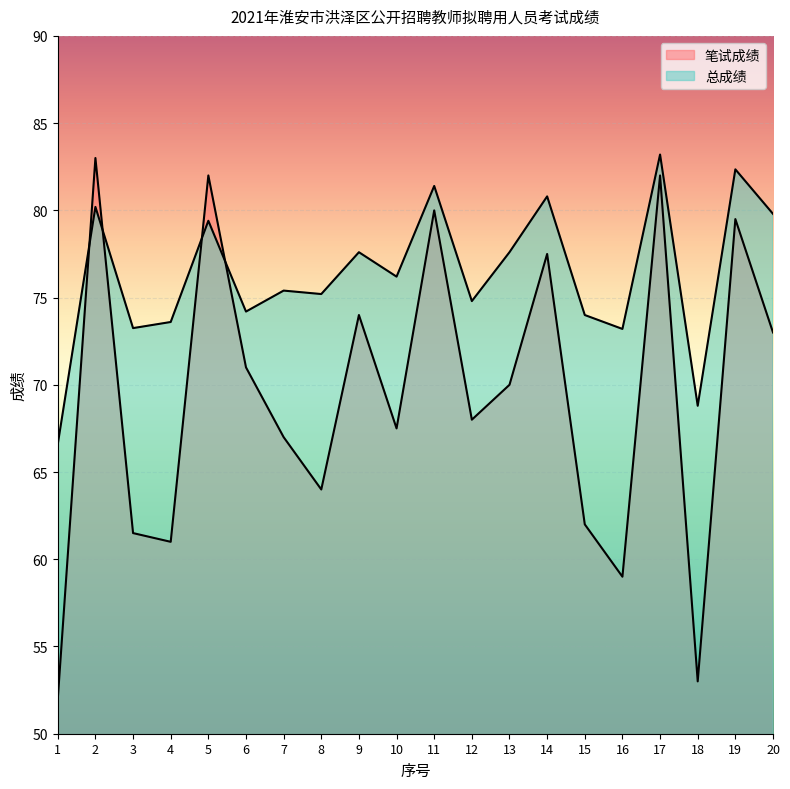

At which category does 笔试成绩 reach its first local valley?

4